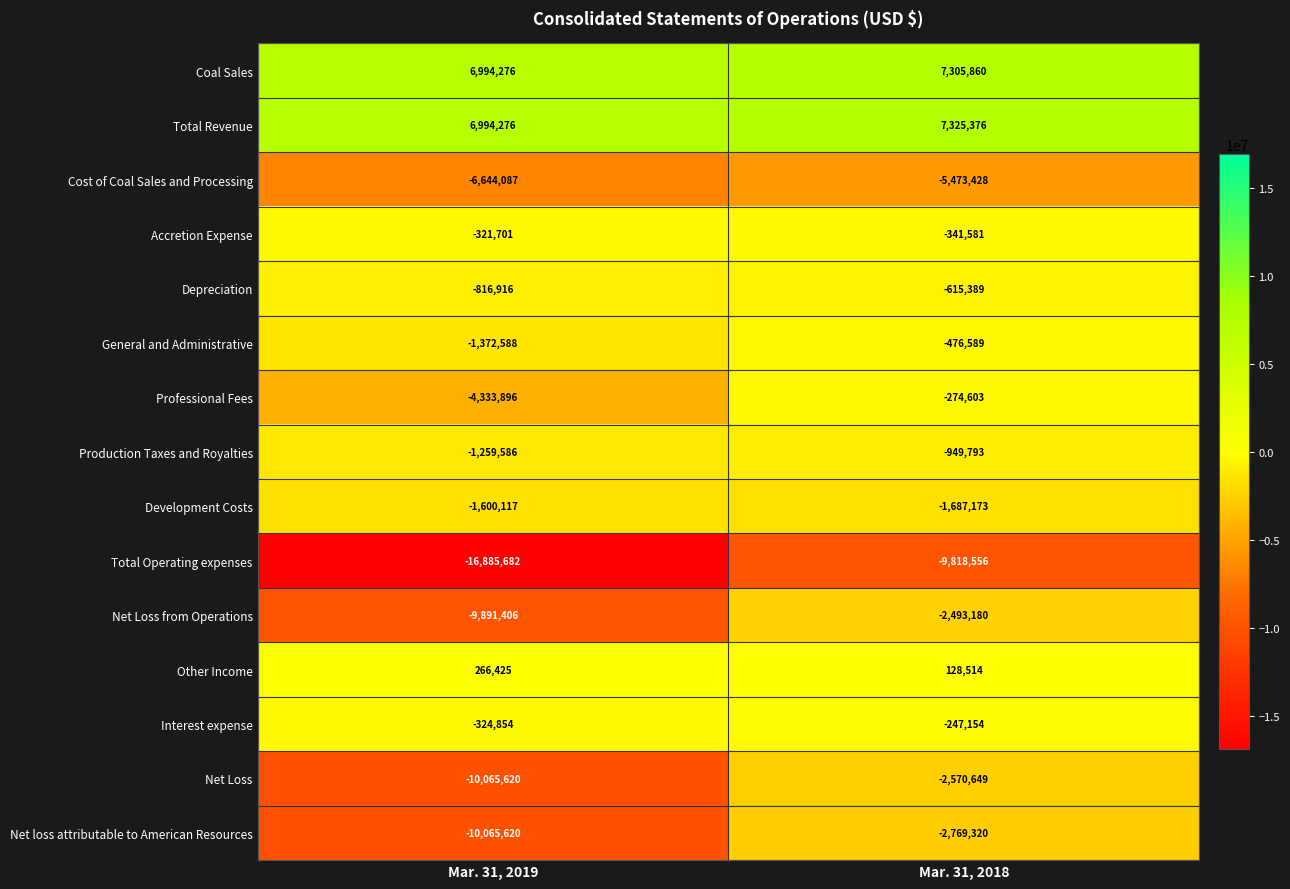

What is the difference between the maximum and minimum values in the Development Costs series?

87056